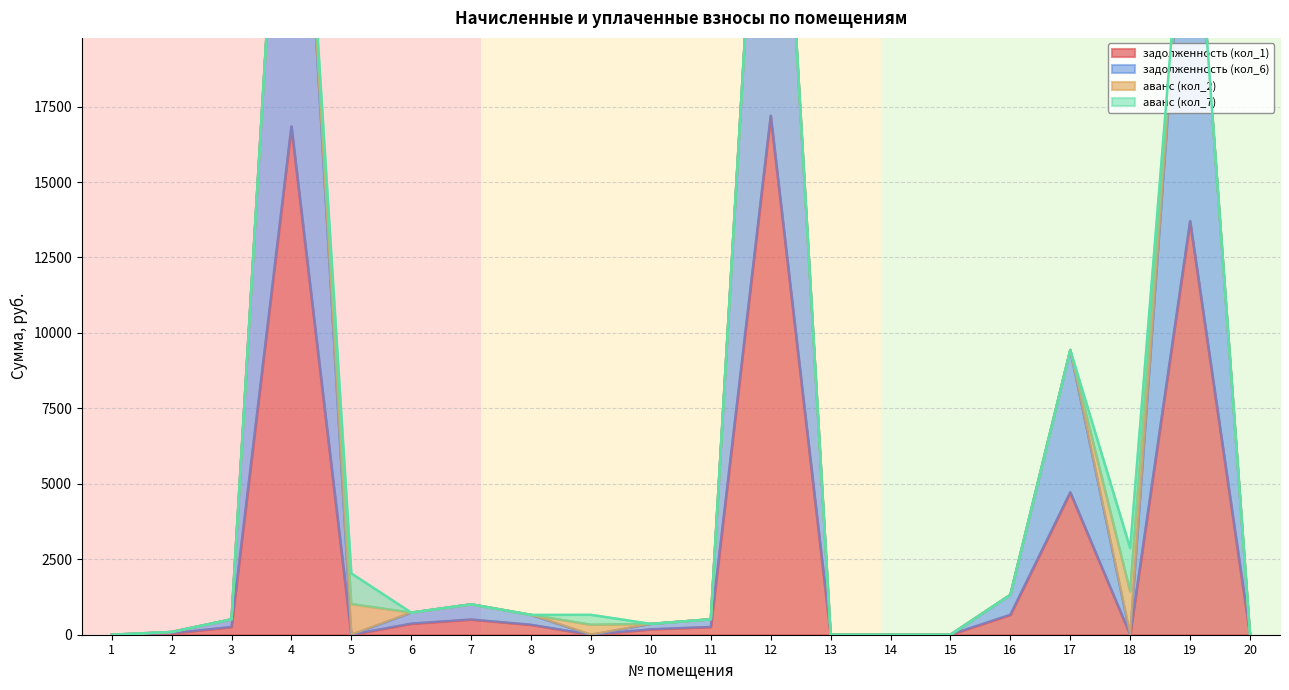

Where is the first local minimum for задолженность (кол_1)?

5